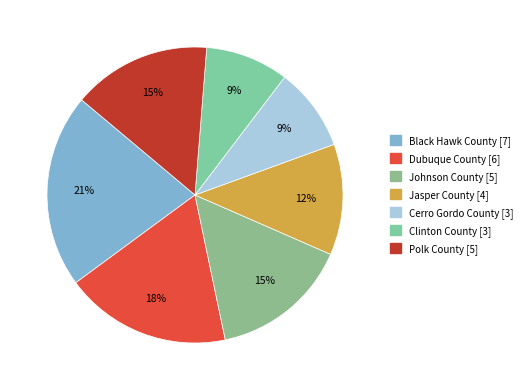

To the nearest percent, what portion does Polk County represent?

15%